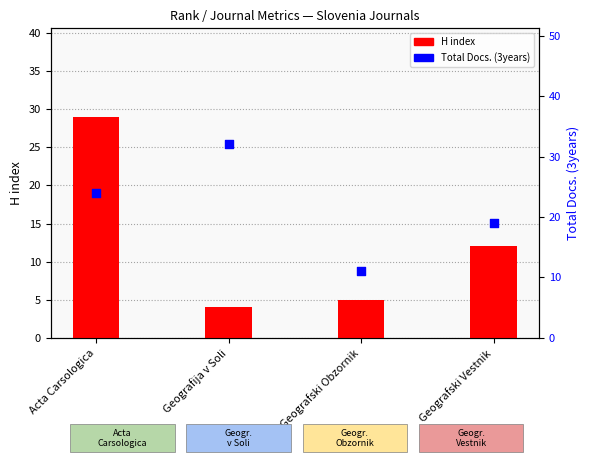

What are all the series names shown in the legend?

H index, Total Docs. (3years)